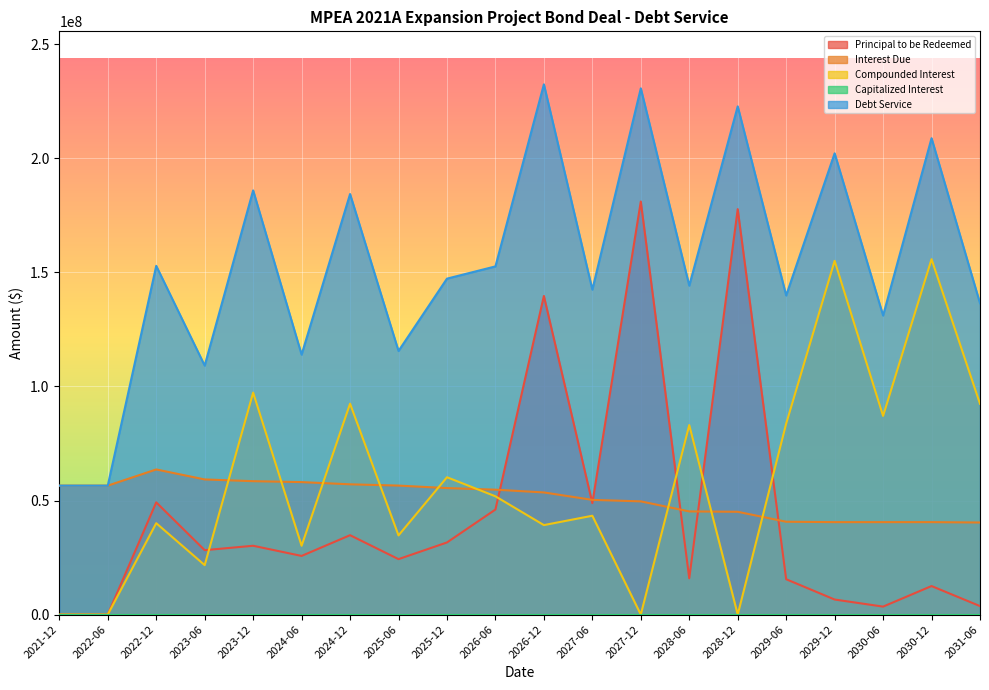

What is the value of the Interest Due point at the 19th from the left?

40530312.5